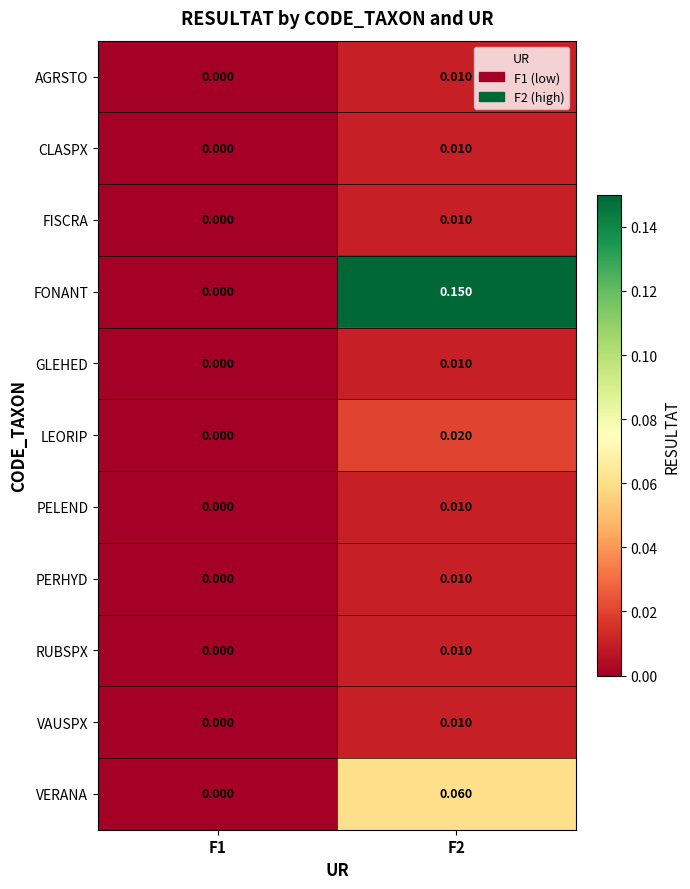

Which series has the widest spread of values?

FONANT